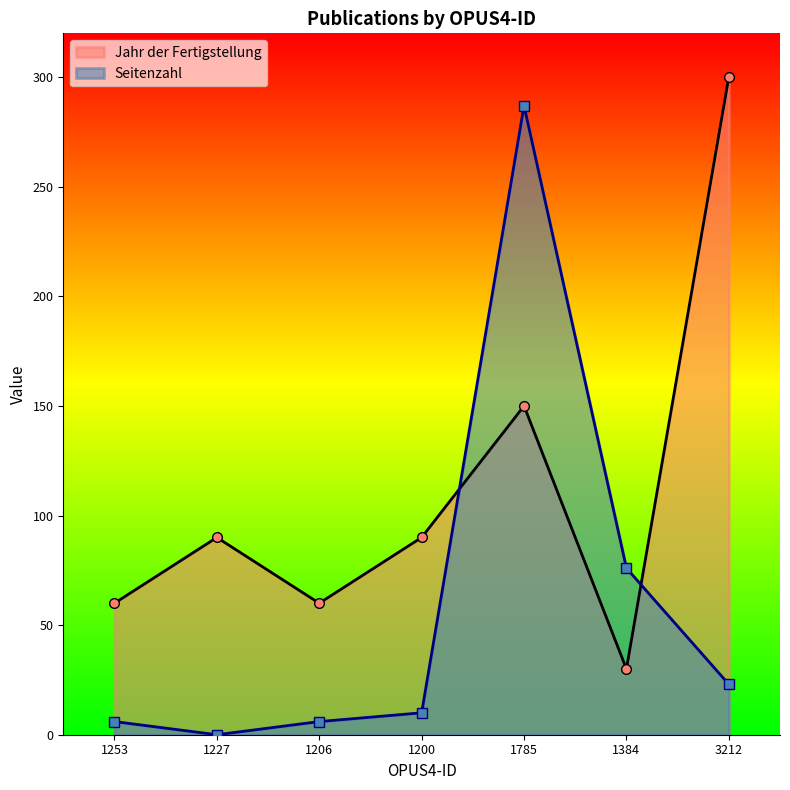

What is the difference between the second highest and second lowest values in the Seitenzahl series?

70